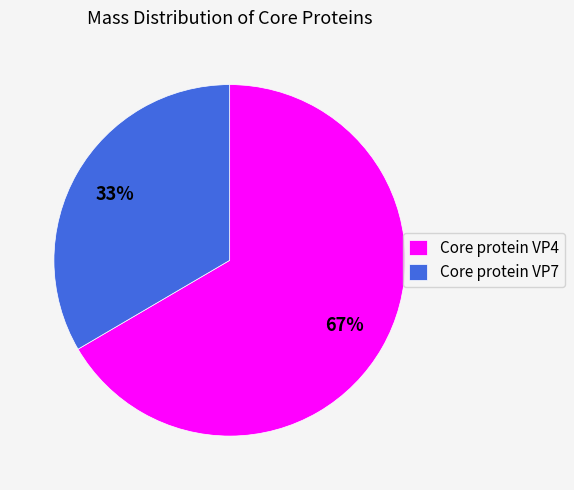

Does Core protein VP7 represent more than half of the total?

No